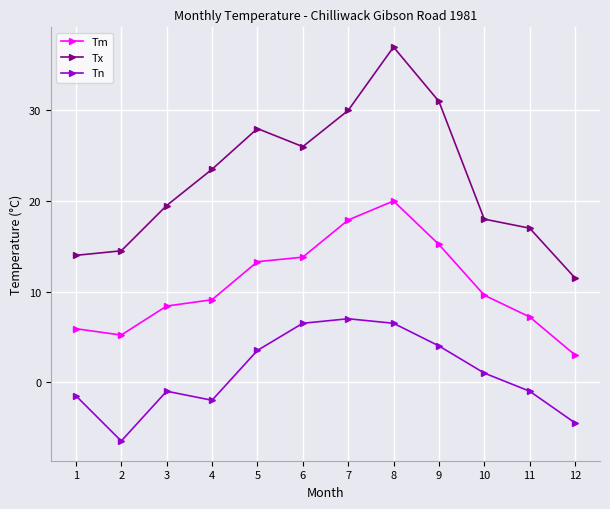

What is the average value of the Tm series?

10.7